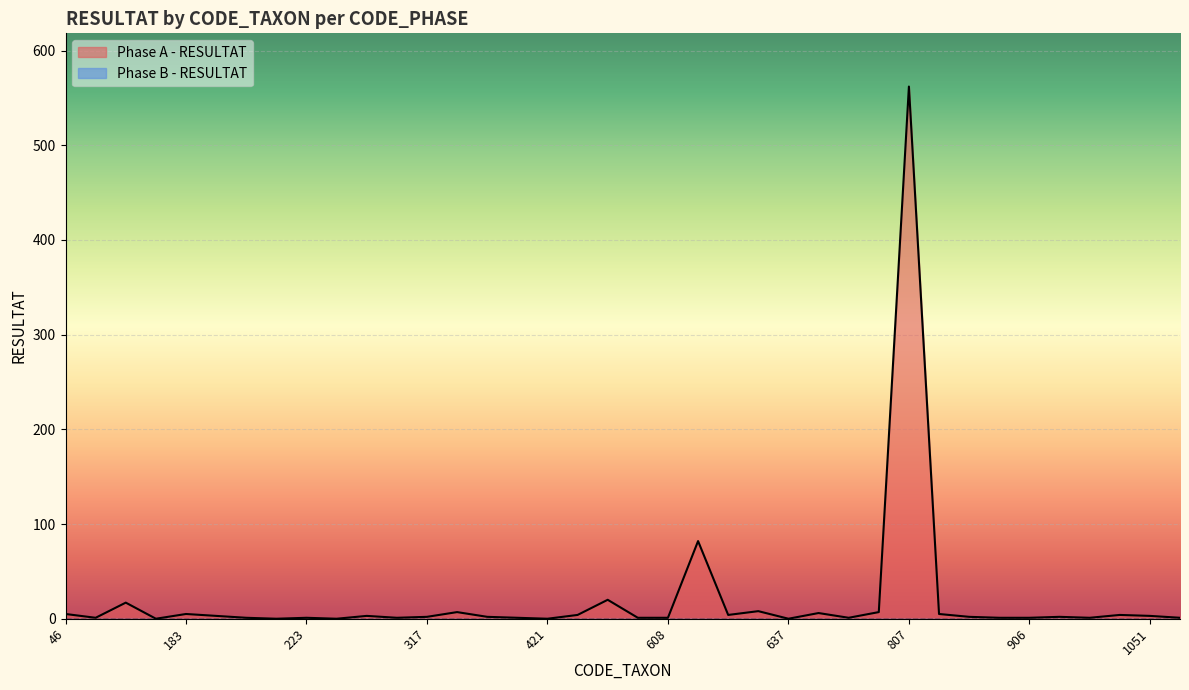

How many lines are shown in the chart?

2